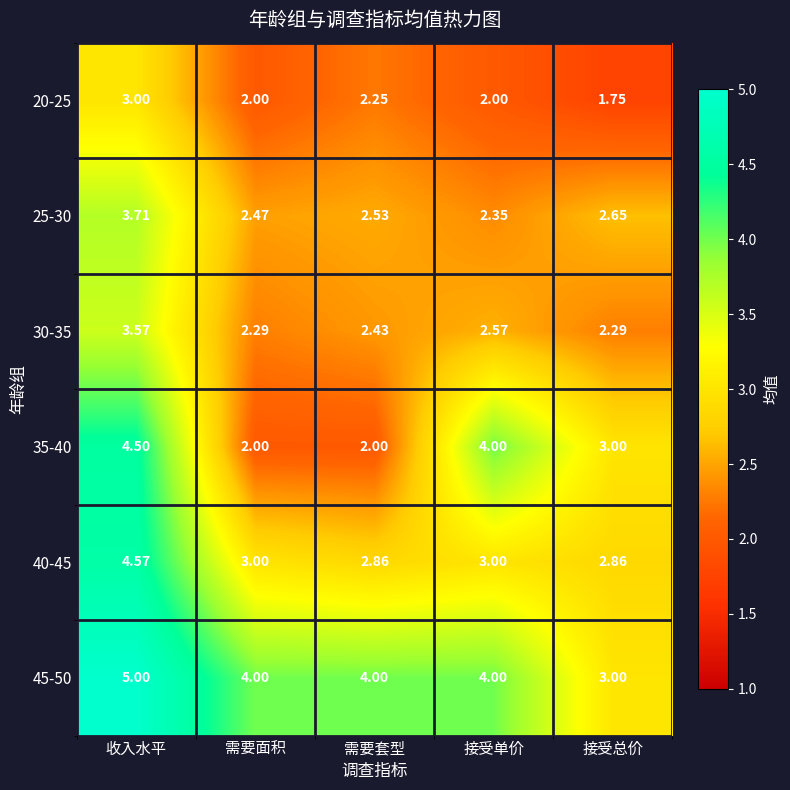

Is the value of 45-50 at 需要面积 greater than the value of 30-35 at 收入水平?

Yes